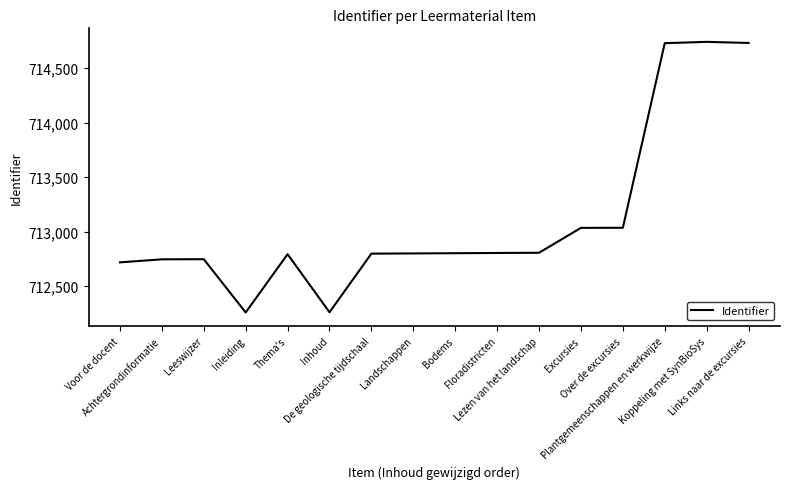

What is the smallest value displayed?

712260